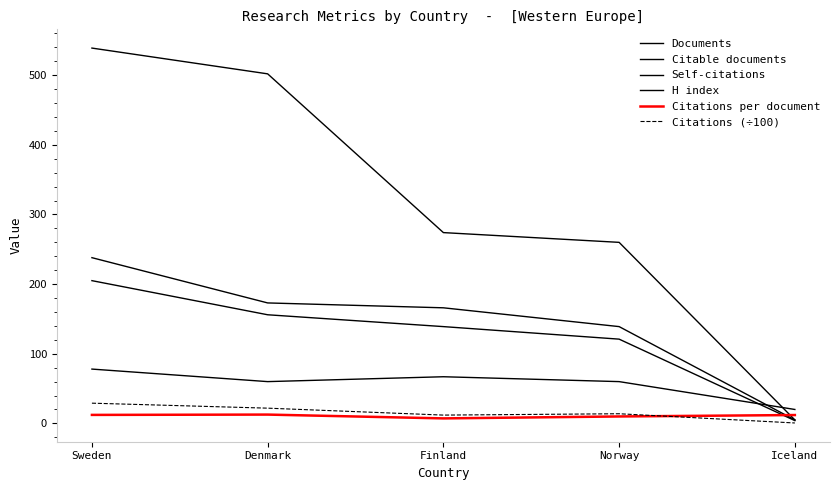

What is the label of the 4th point from the left?

Norway